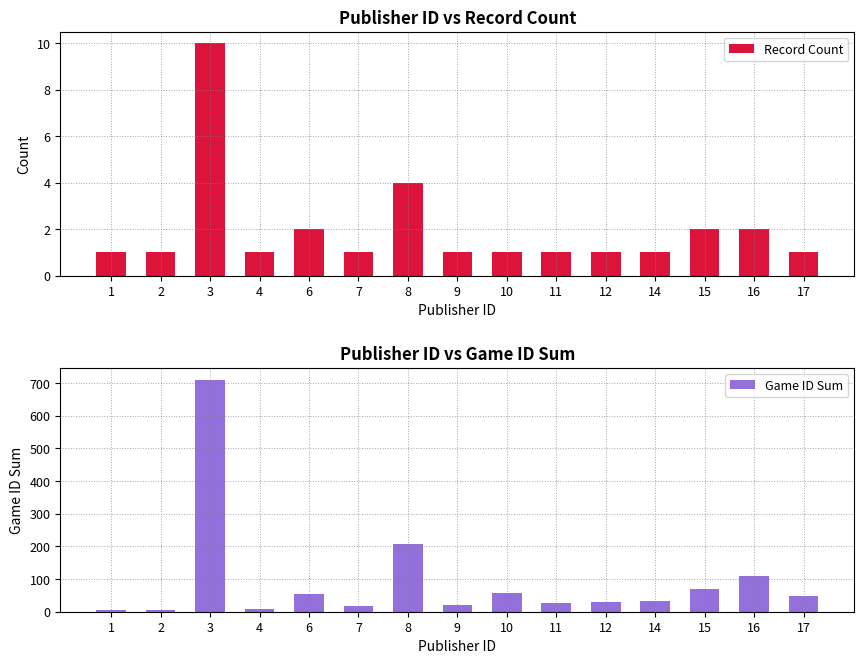

Reading left to right, what are all the values shown in this chart?

Record Count: 1=1	2=1	3=10	4=1	6=2	7=1	8=4	9=1	10=1	11=1	12=1	14=1	15=2	16=2	17=1
Game ID Sum: 1=4	2=6	3=711	4=9	6=53	7=16	8=207	9=22	10=58	11=27	12=30	14=34	15=71	16=110	17=49